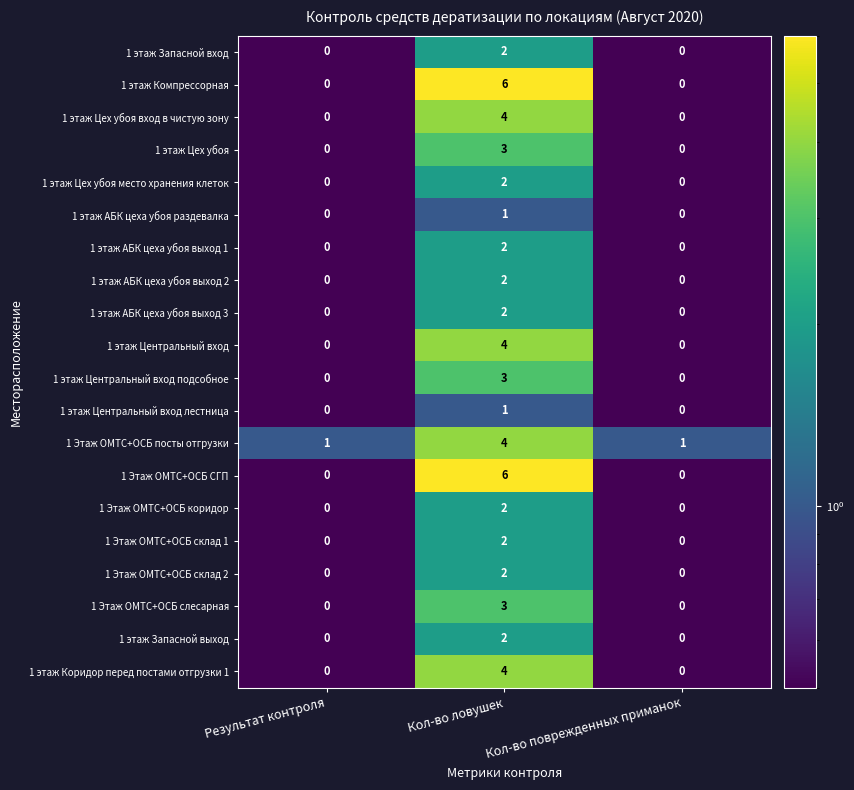

At which category is the sum across all series the highest?

Кол-во ловушек